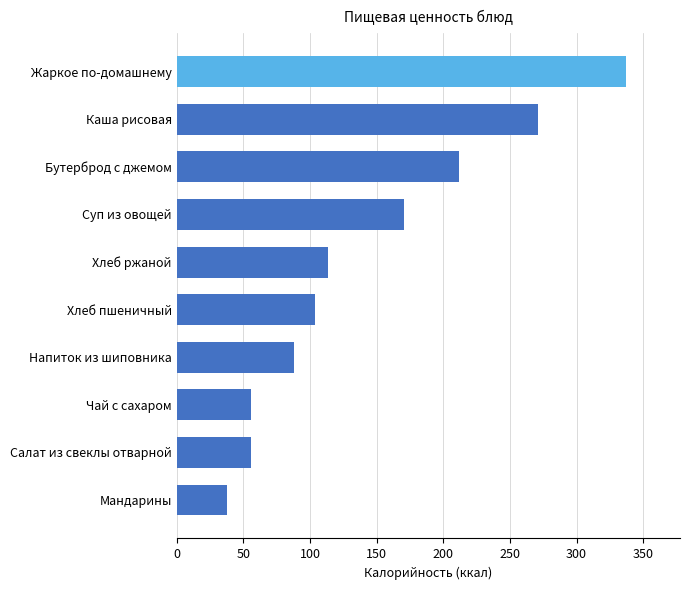

What is the difference between the maximum and second lowest values?

281.5